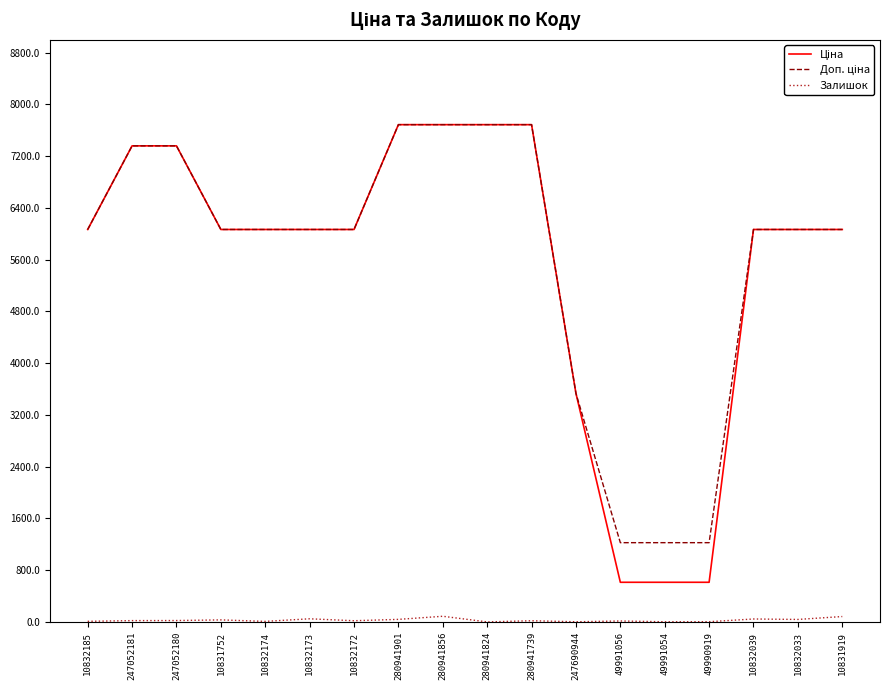

What is the difference between the highest and lowest values at 280941824?

7688.0